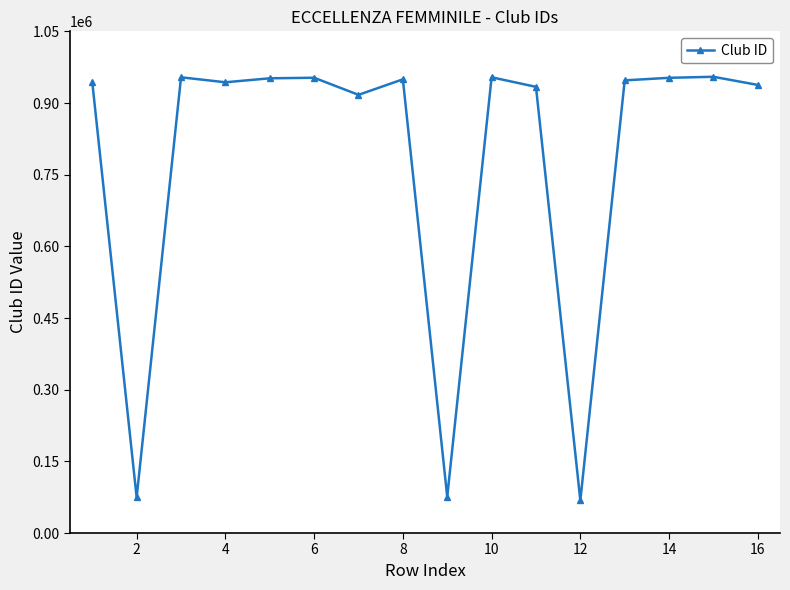

What is the smallest value displayed?

68199